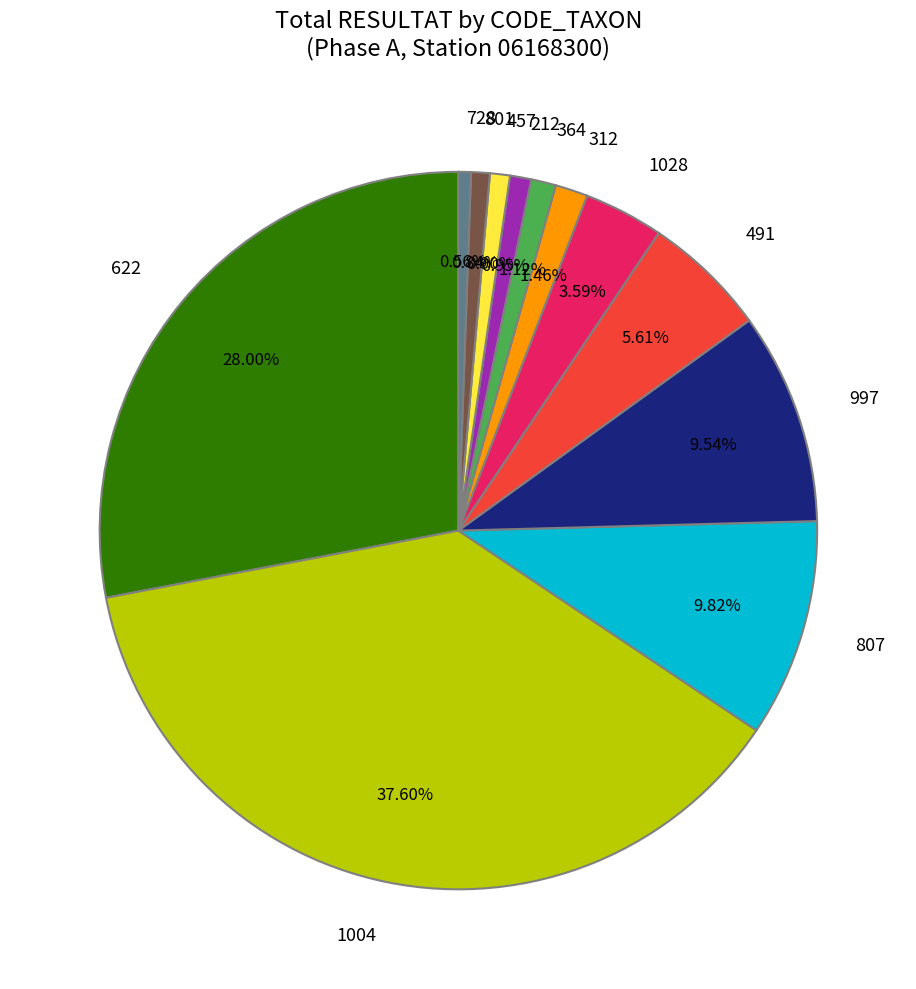

How many slices are in this pie chart?

12